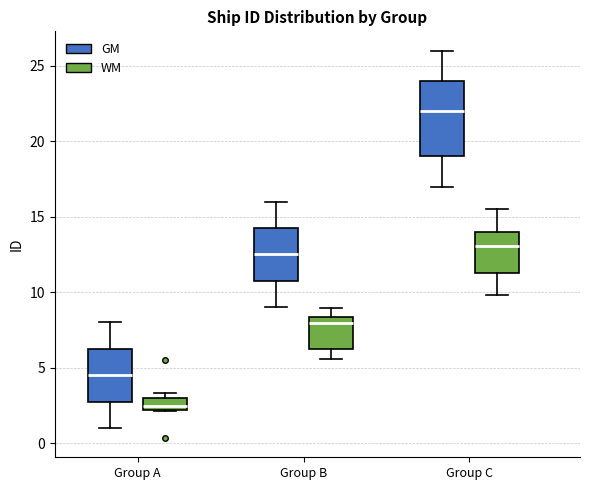

Comparing the boxes themselves (not the whiskers), which one is the tallest?

Group C (GM)